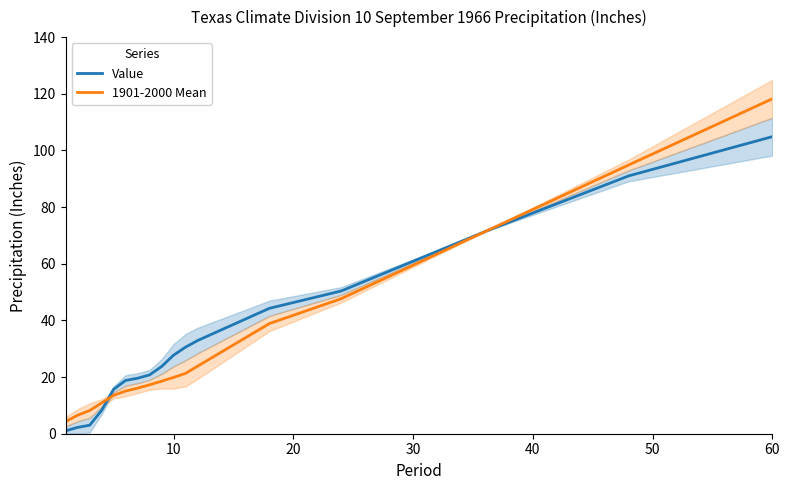

The value of Value at 10 is 27.7. True or false?

True